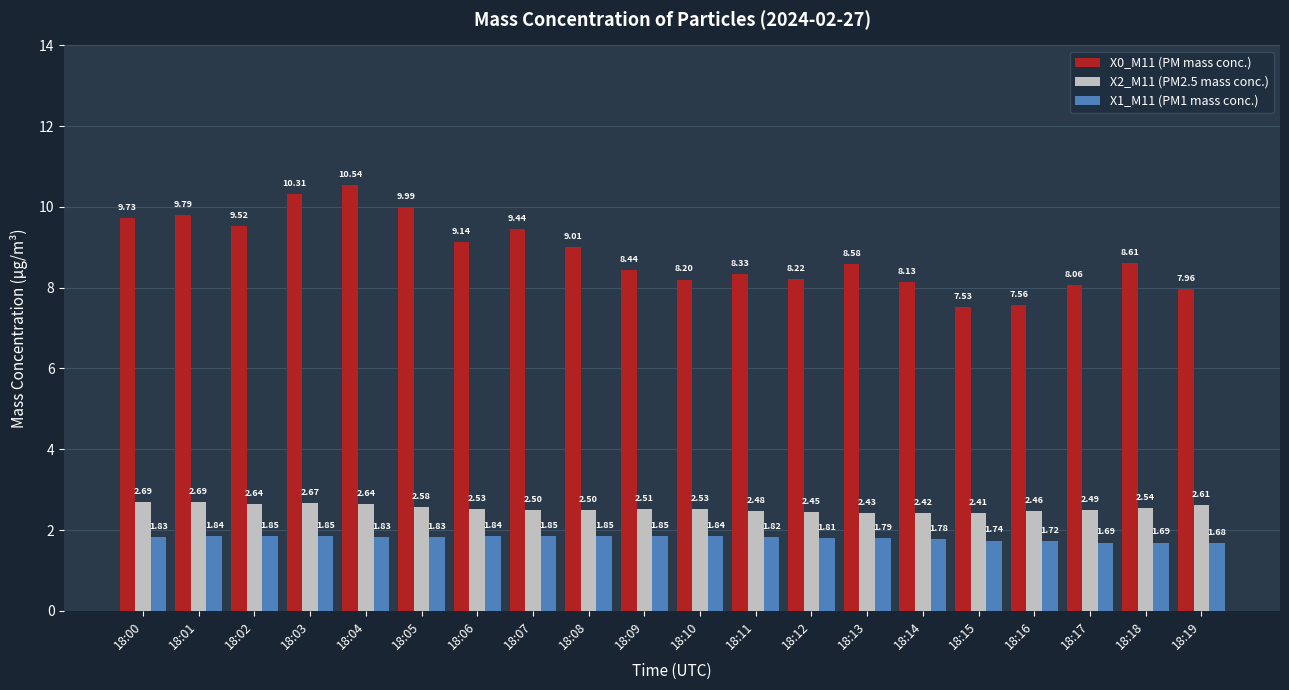

What are all the series names shown in the legend?

X0_M11 (PM mass conc.), X2_M11 (PM2.5 mass conc.), X1_M11 (PM1 mass conc.)